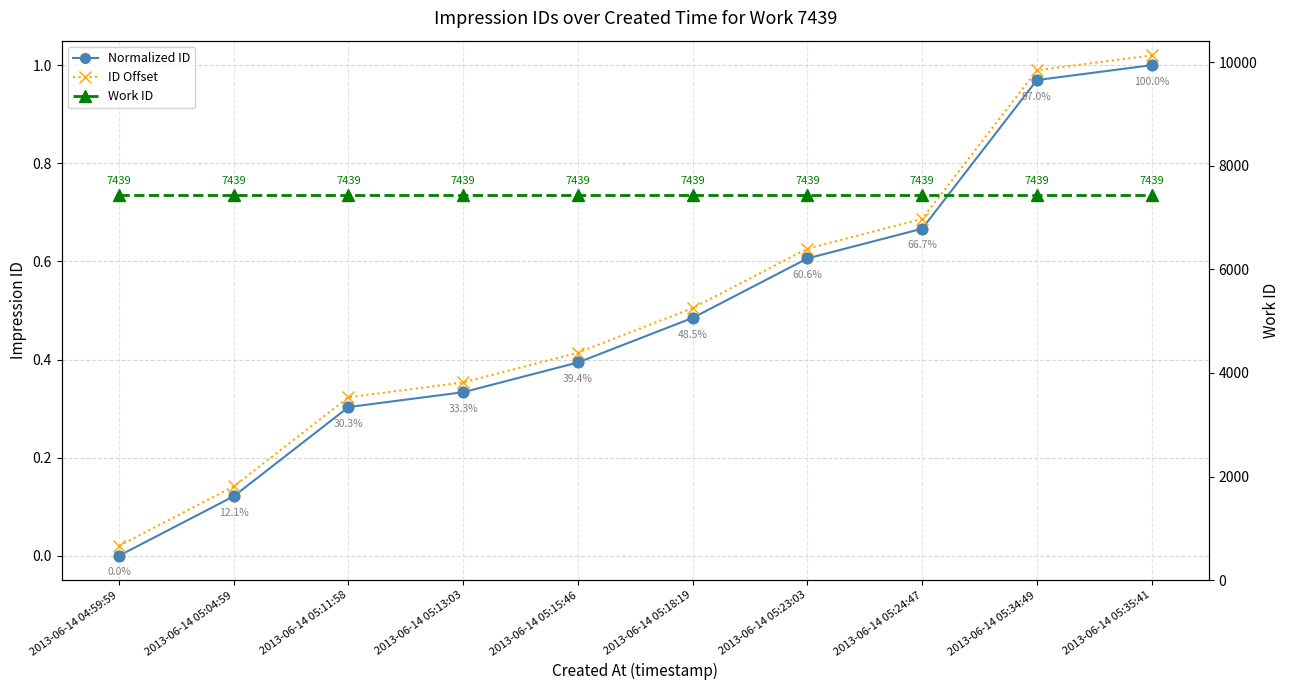

Which series has the widest spread of Y values?

Normalized ID